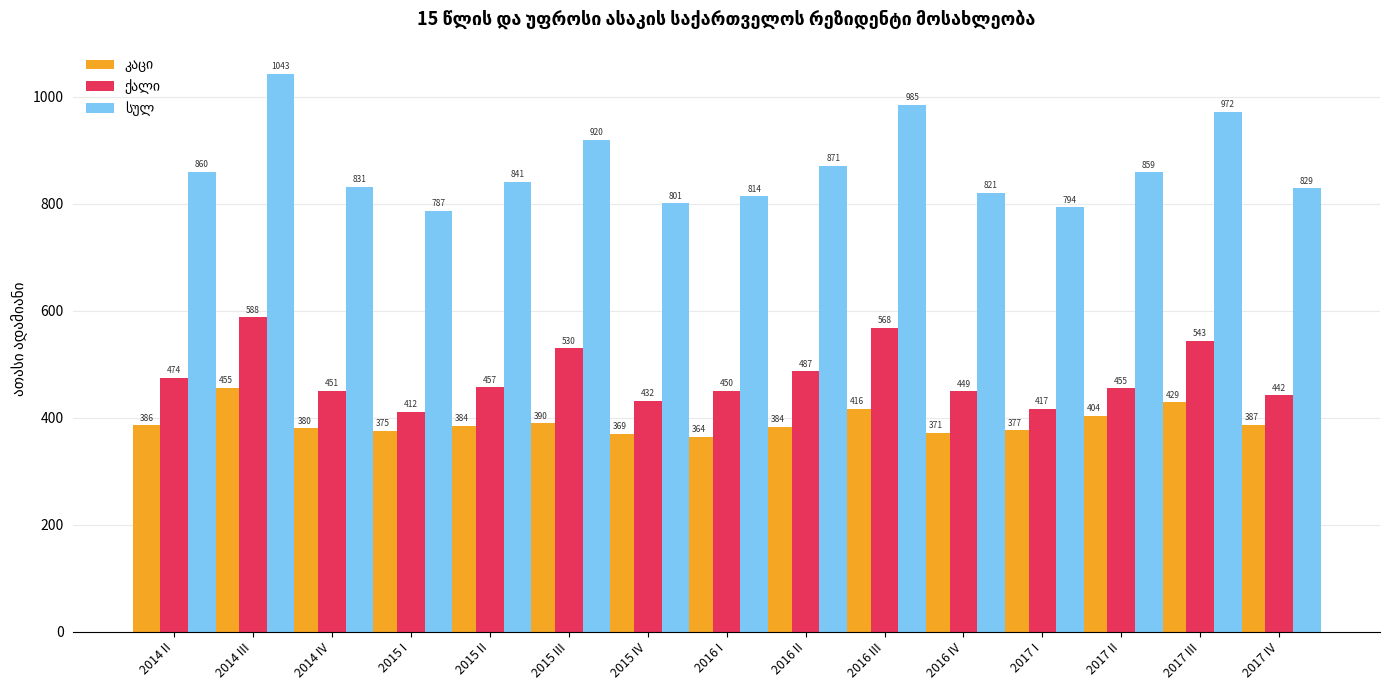

What is the minimum value shown in the chart?

363.7